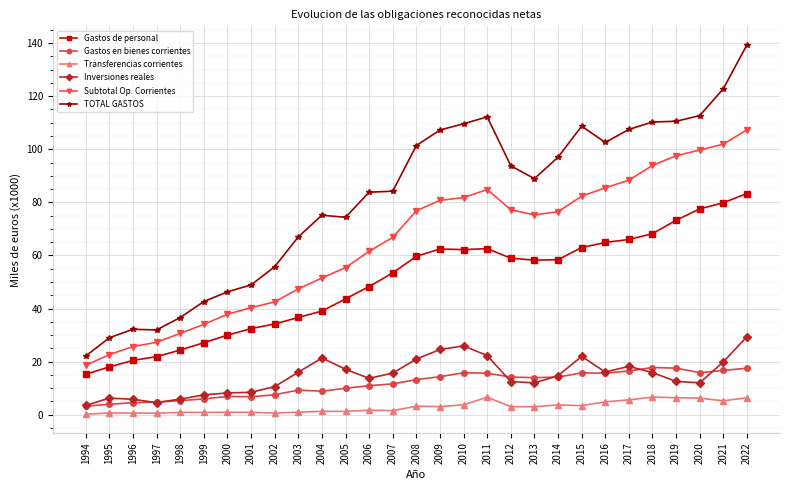

At 2008, list the series in order from smallest to largest.

Transferencias corrientes, Gastos en bienes corrientes, Inversiones reales, Gastos de personal, Subtotal Op. Corrientes, TOTAL GASTOS